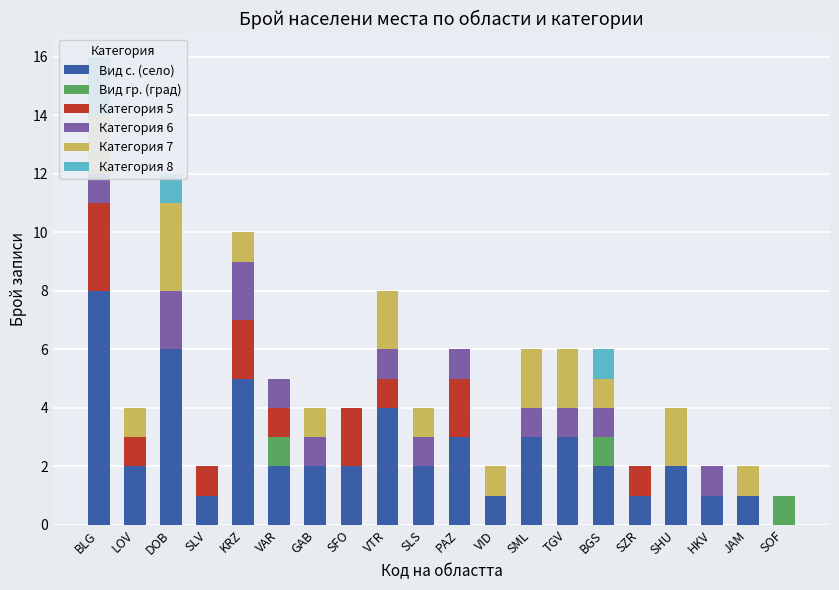

Reading left to right, list all the values displayed in this chart.

Вид с. (село): BLG=8	LOV=2	DOB=6	SLV=1	KRZ=5	VAR=2	GAB=2	SFO=2	VTR=4	SLS=2	PAZ=3	VID=1	SML=3	TGV=3	BGS=2	SZR=1	SHU=2	HKV=1	JAM=1	SOF=0
Вид гр. (град): BLG=0	LOV=0	DOB=0	SLV=0	KRZ=0	VAR=1	GAB=0	SFO=0	VTR=0	SLS=0	PAZ=0	VID=0	SML=0	TGV=0	BGS=1	SZR=0	SHU=0	HKV=0	JAM=0	SOF=1
Категория 5: BLG=3	LOV=1	DOB=0	SLV=1	KRZ=2	VAR=1	GAB=0	SFO=2	VTR=1	SLS=0	PAZ=2	VID=0	SML=0	TGV=0	BGS=0	SZR=1	SHU=0	HKV=0	JAM=0	SOF=0
Категория 6: BLG=1	LOV=0	DOB=2	SLV=0	KRZ=2	VAR=1	GAB=1	SFO=0	VTR=1	SLS=1	PAZ=1	VID=0	SML=1	TGV=1	BGS=1	SZR=0	SHU=0	HKV=1	JAM=0	SOF=0
Категория 7: BLG=2	LOV=1	DOB=3	SLV=0	KRZ=1	VAR=0	GAB=1	SFO=0	VTR=2	SLS=1	PAZ=0	VID=1	SML=2	TGV=2	BGS=1	SZR=0	SHU=2	HKV=0	JAM=1	SOF=0
Категория 8: BLG=2	LOV=0	DOB=1	SLV=0	KRZ=0	VAR=0	GAB=0	SFO=0	VTR=0	SLS=0	PAZ=0	VID=0	SML=0	TGV=0	BGS=1	SZR=0	SHU=0	HKV=0	JAM=0	SOF=0